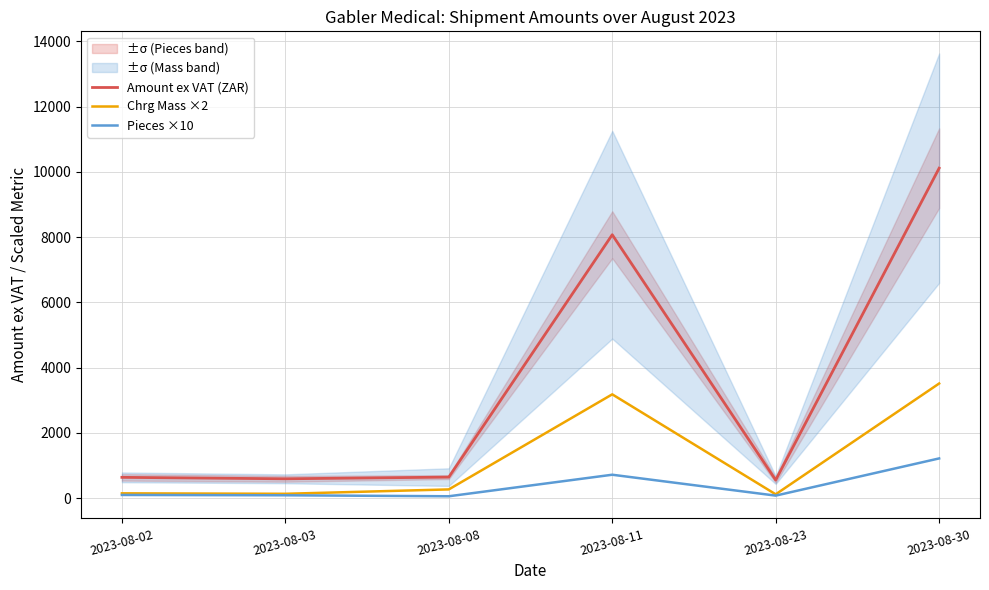

What is the sum of all Amount ex VAT (ZAR) values?

20631.1